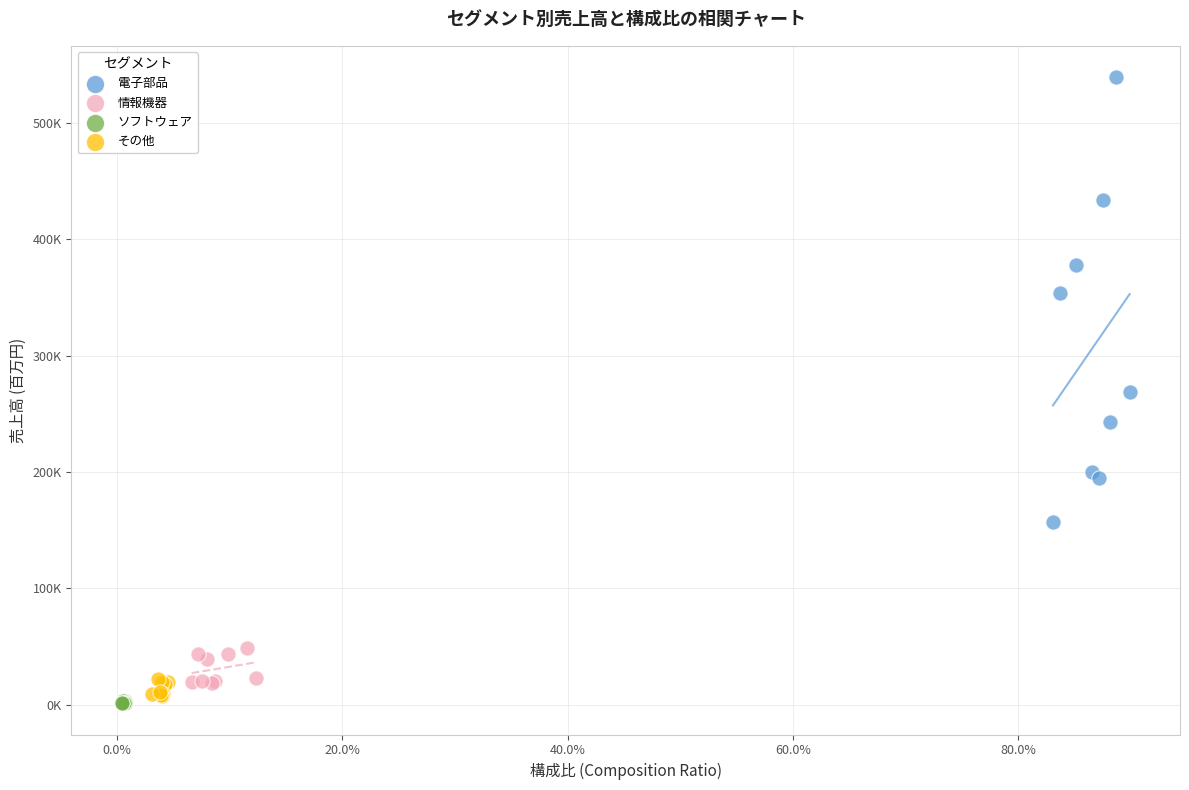

Which series reaches the minimum Y coordinate?

ソフトウェア